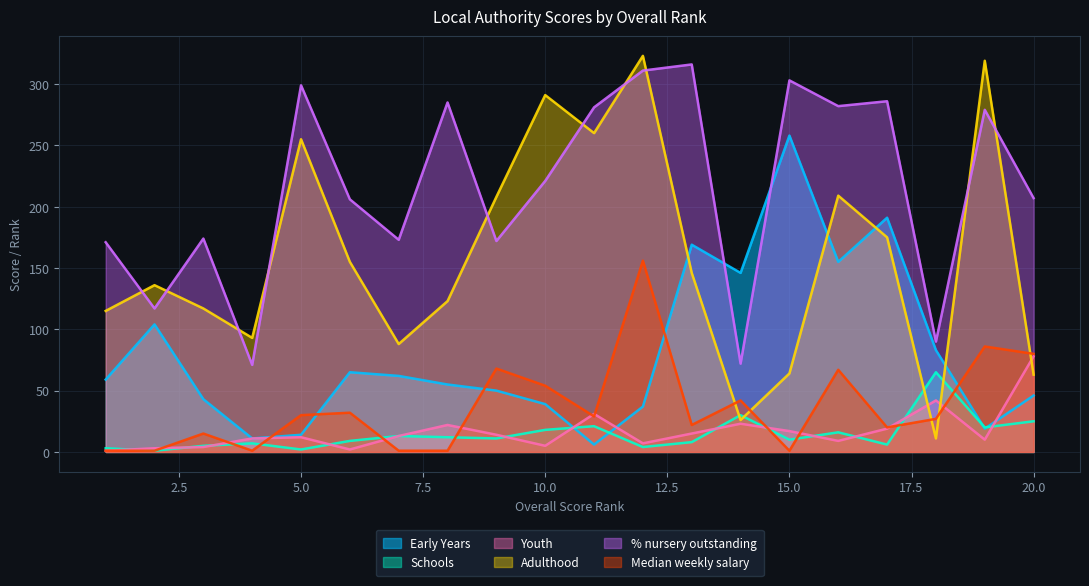

How many distinct data groups are displayed?

6